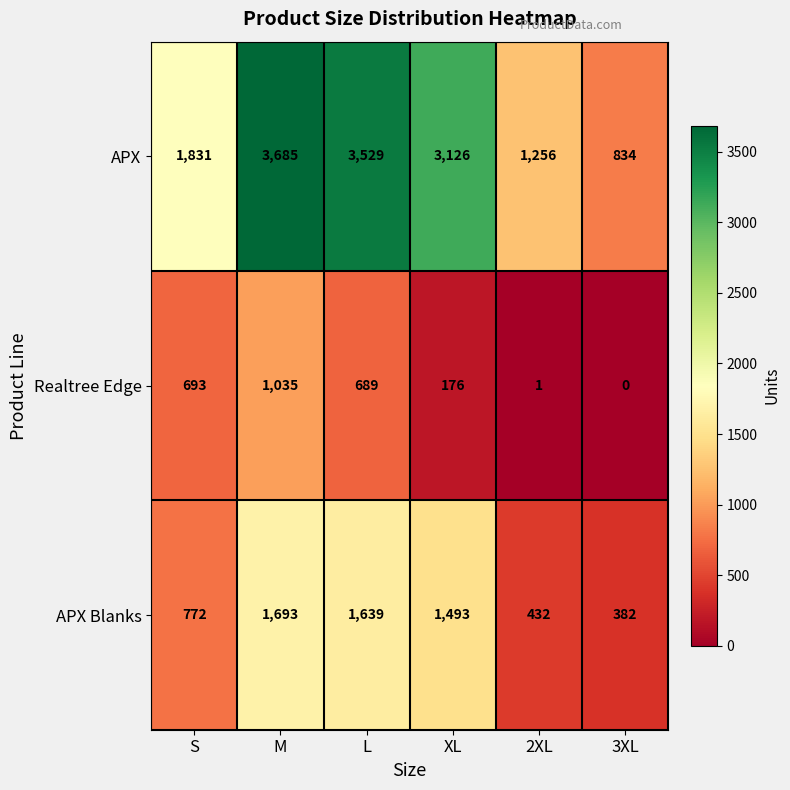

Rank the series by their average value, from lowest to highest.

Realtree Edge, APX Blanks, APX